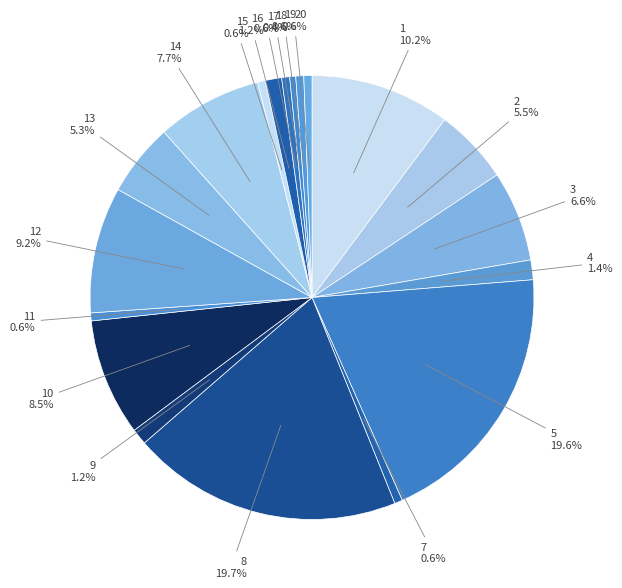

How many slices are in this pie chart?

19